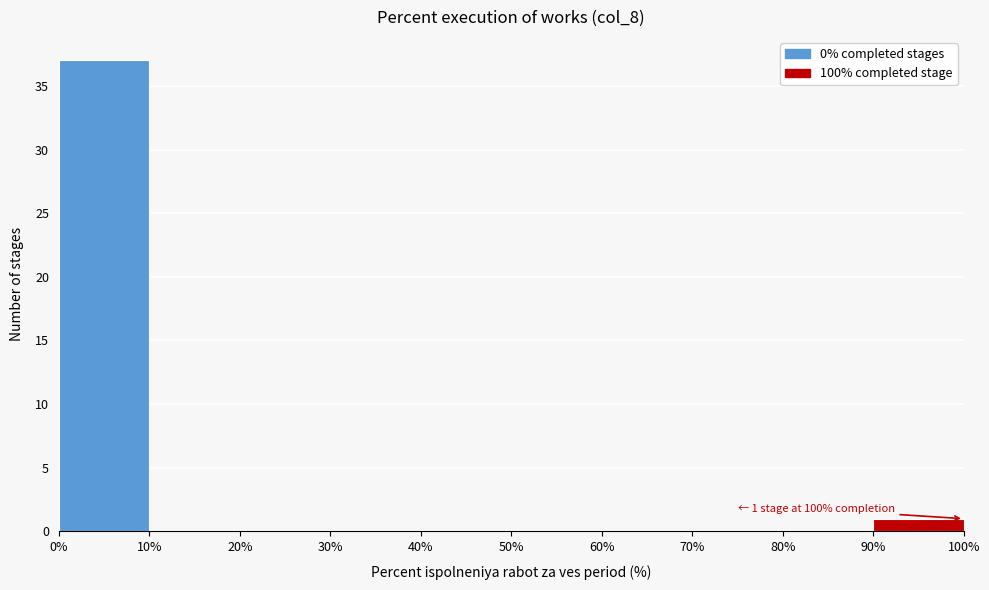

Which range on the x-axis has the tallest bar?

0% to 10%